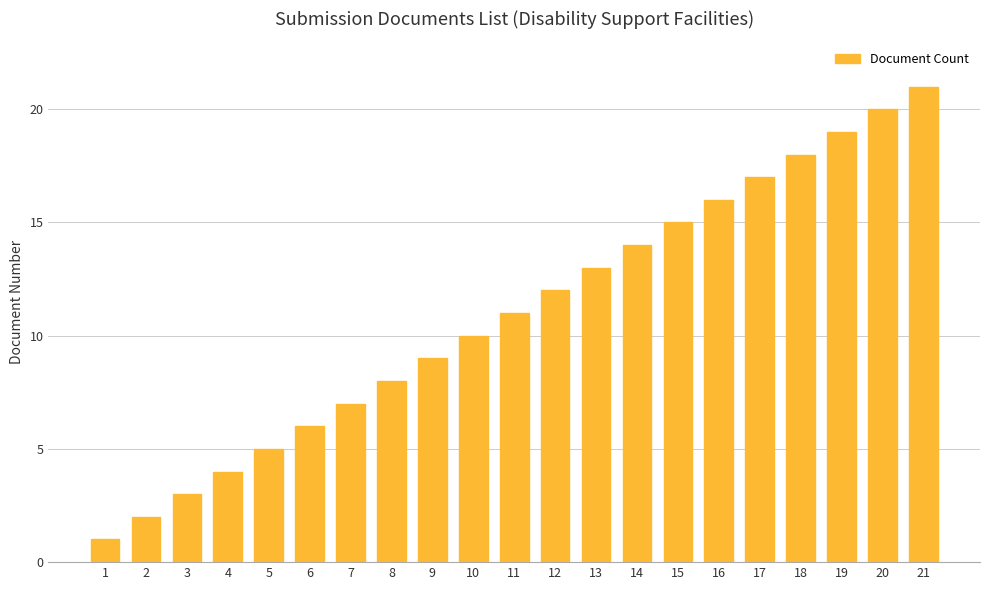

Are the bars grouped side by side (vs. stacked)?

No